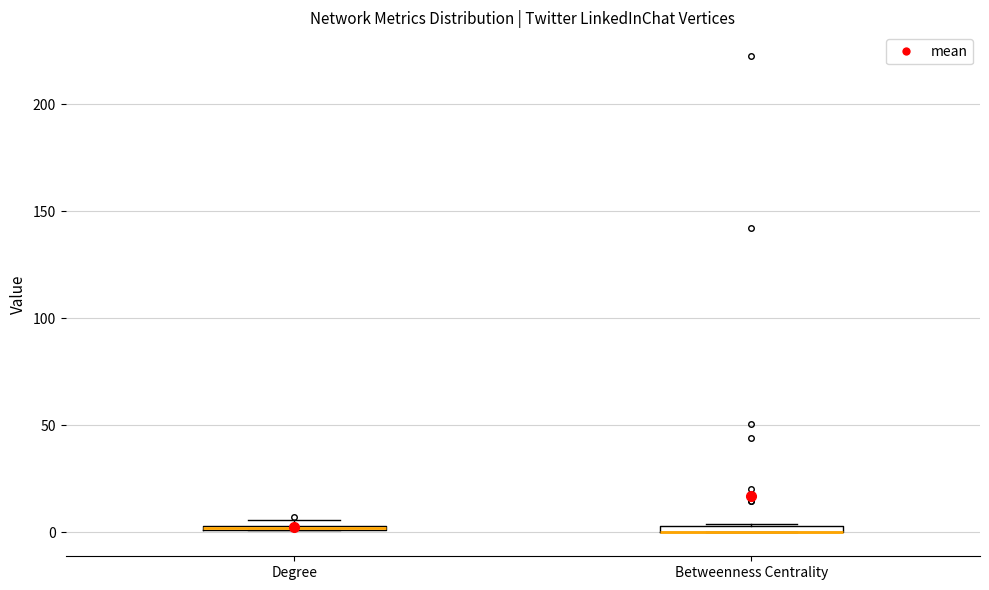

Where is the upper edge of the box for Degree on the y-axis? The values are not printed on the chart, so give them approximately, as read against the axis.

5